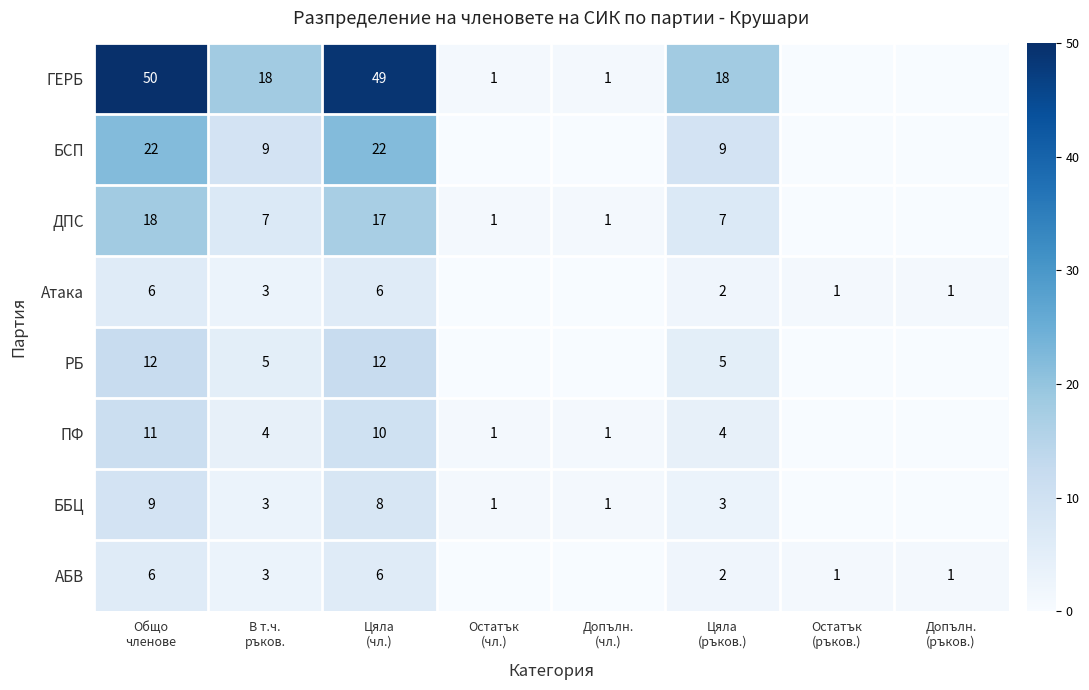

What is the total value across all series at Остатък
(ръков.)?

2